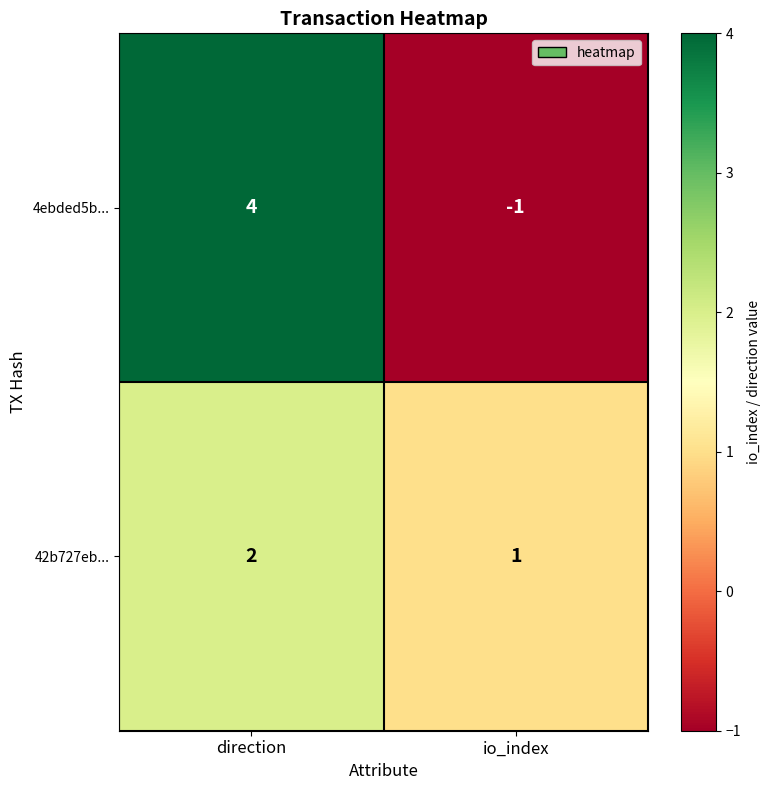

Reading left to right, transcribe all the data shown in this chart.

4ebded5b...: 4	-1
42b727eb...: 2	1